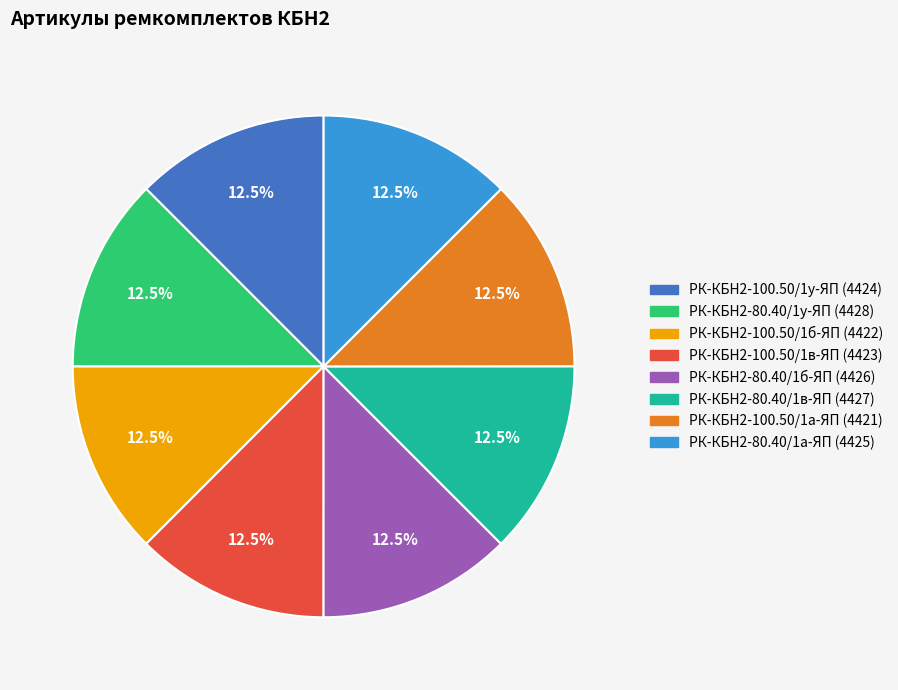

What is the ratio of the value at РК-КБН2-80.40/1б-ЯП to the value at РК-КБН2-80.40/1а-ЯП?

1.0